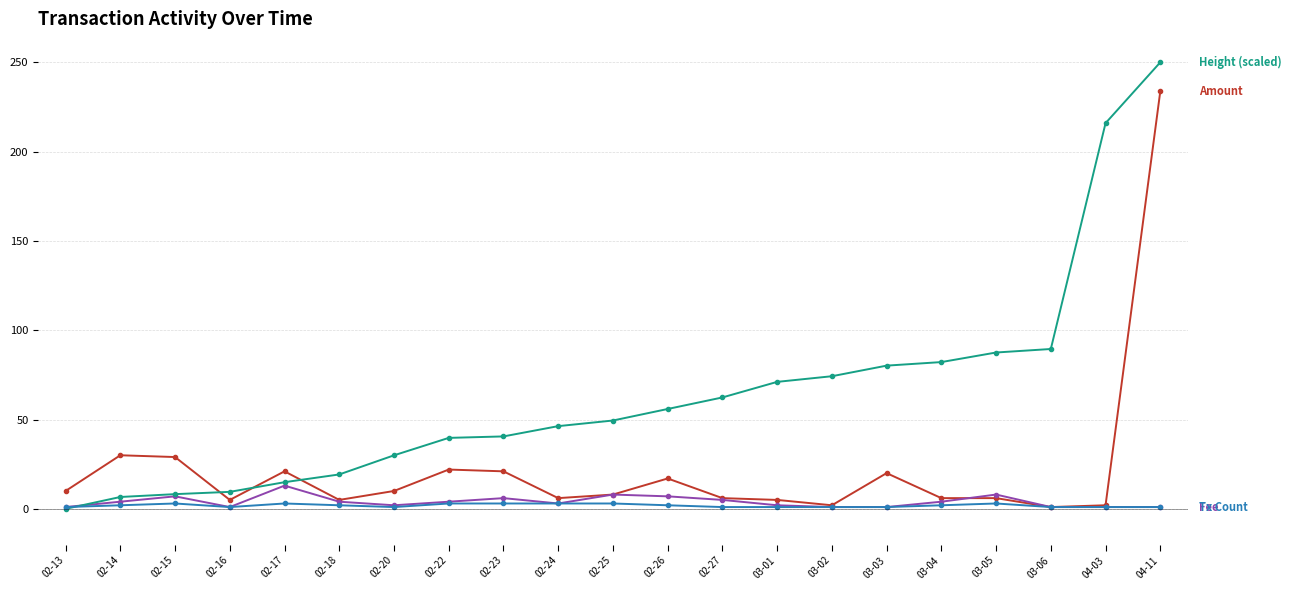

At which category is the sum across all series the highest?

04-11